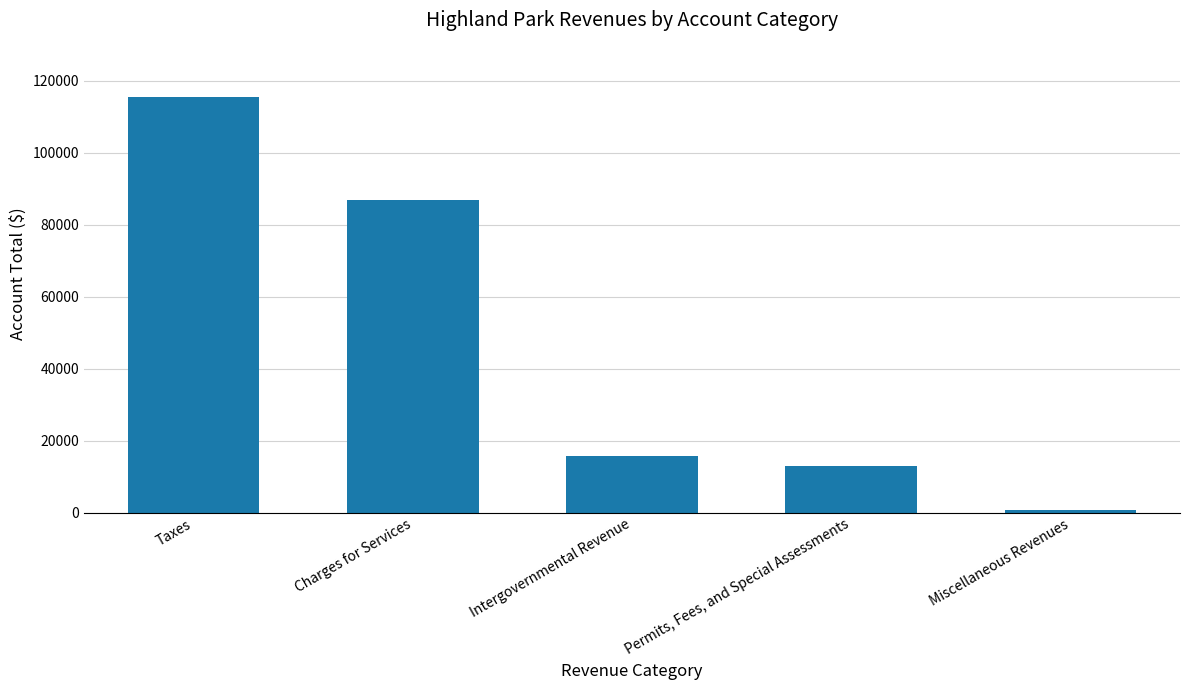

What is the average value?

46361